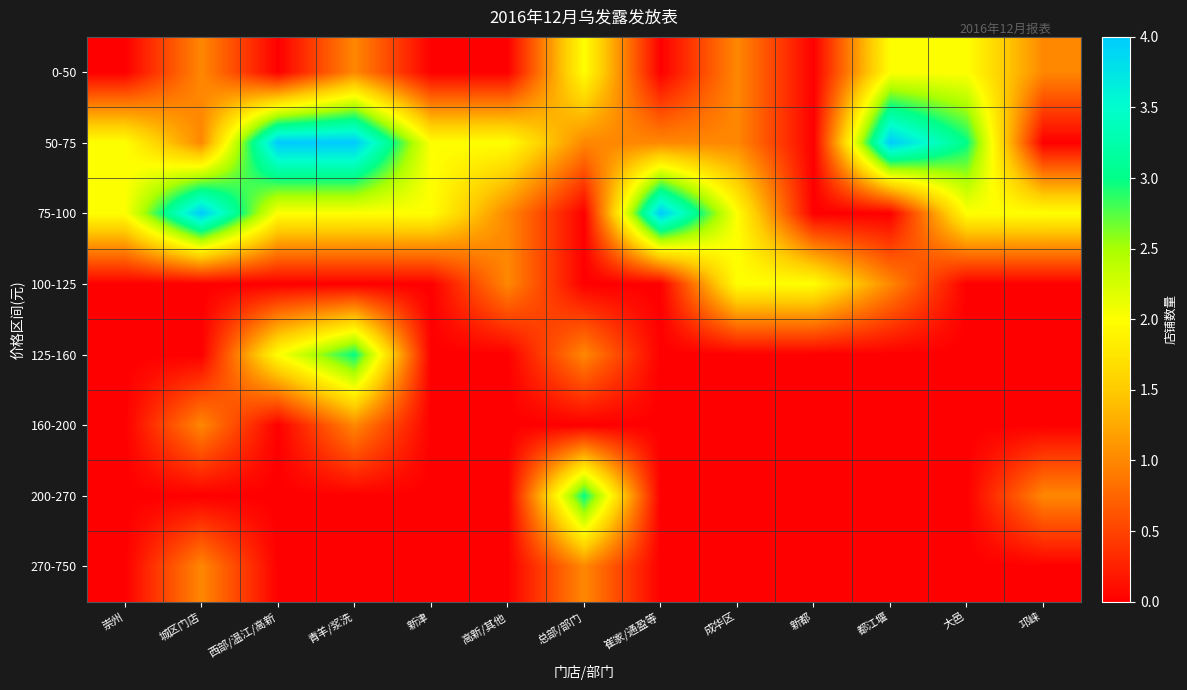

Which series has the largest range (max minus min)?

50-75